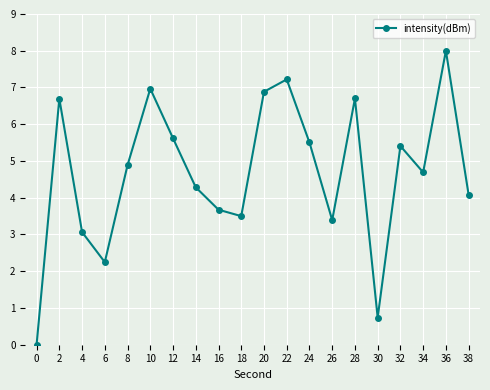

The chart shows a value of 8.0 at 36. True or false?

True